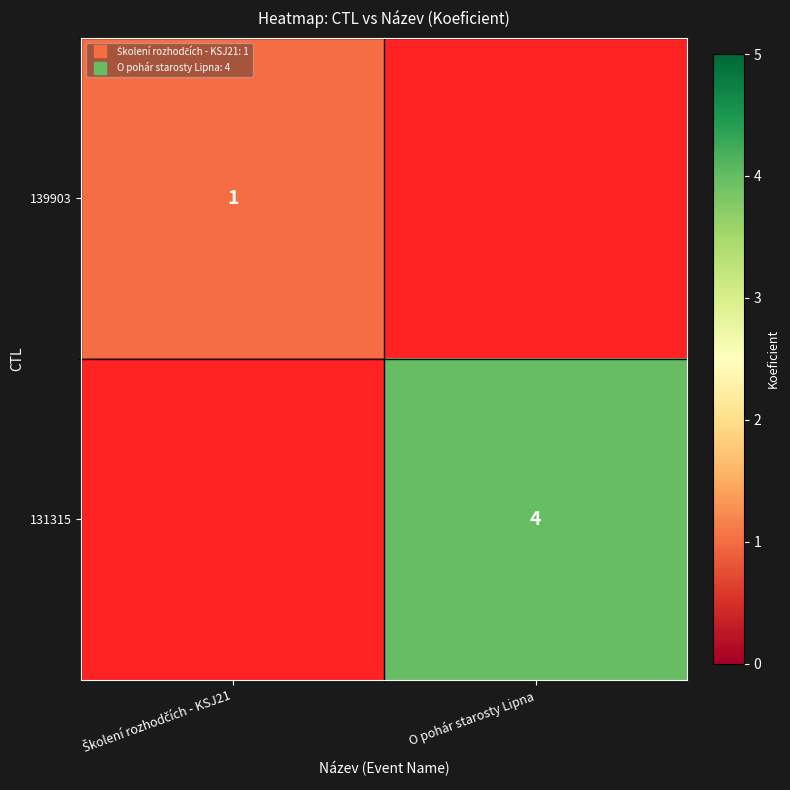

How many positive values does the 139903 series have?

1